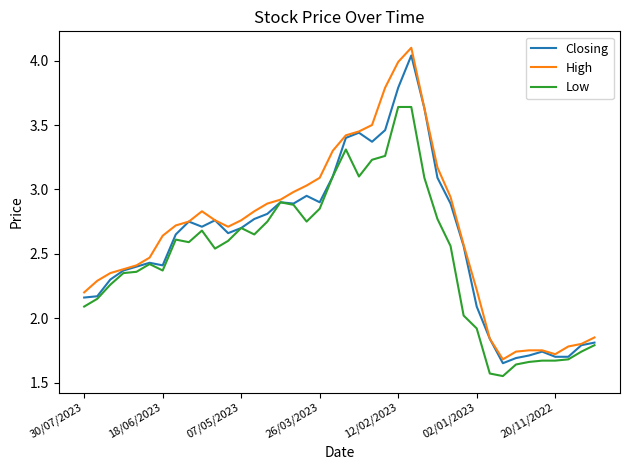

Which series has the largest range (max minus min)?

High